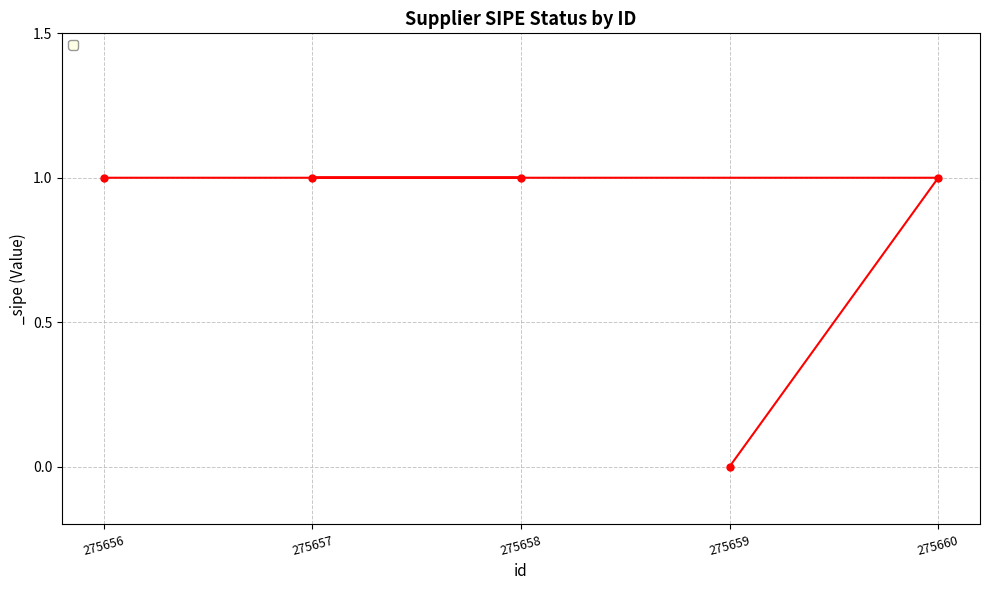

The value at 275657 is 1. True or false?

True